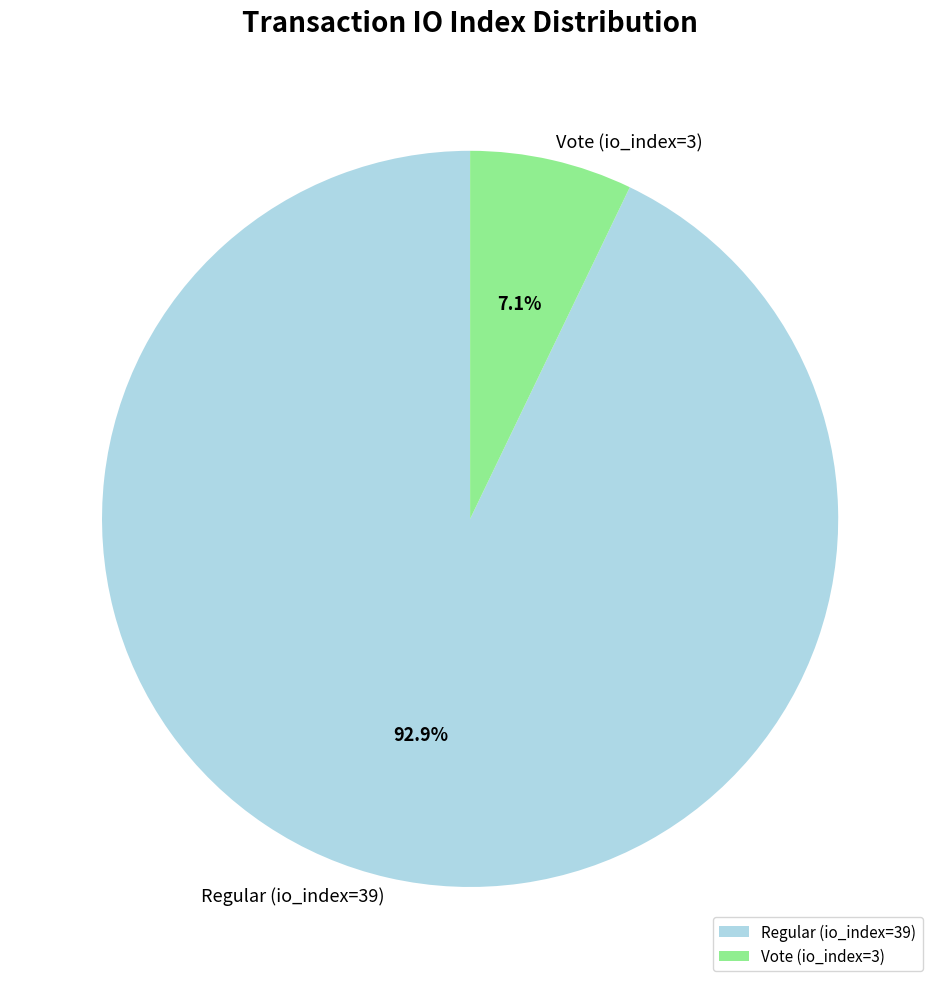

Which has a higher value, Regular (io_index=39) or Vote (io_index=3)?

Regular (io_index=39)